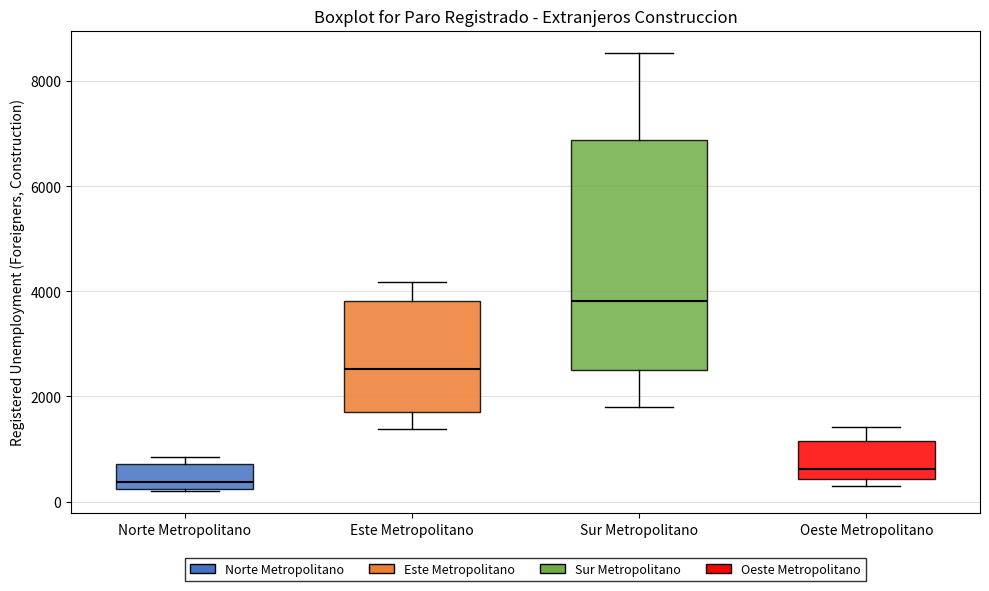

Where is the upper edge of the box for Oeste Metropolitano on the y-axis? The values are not printed on the chart, so give them approximately, as read against the axis.

1200